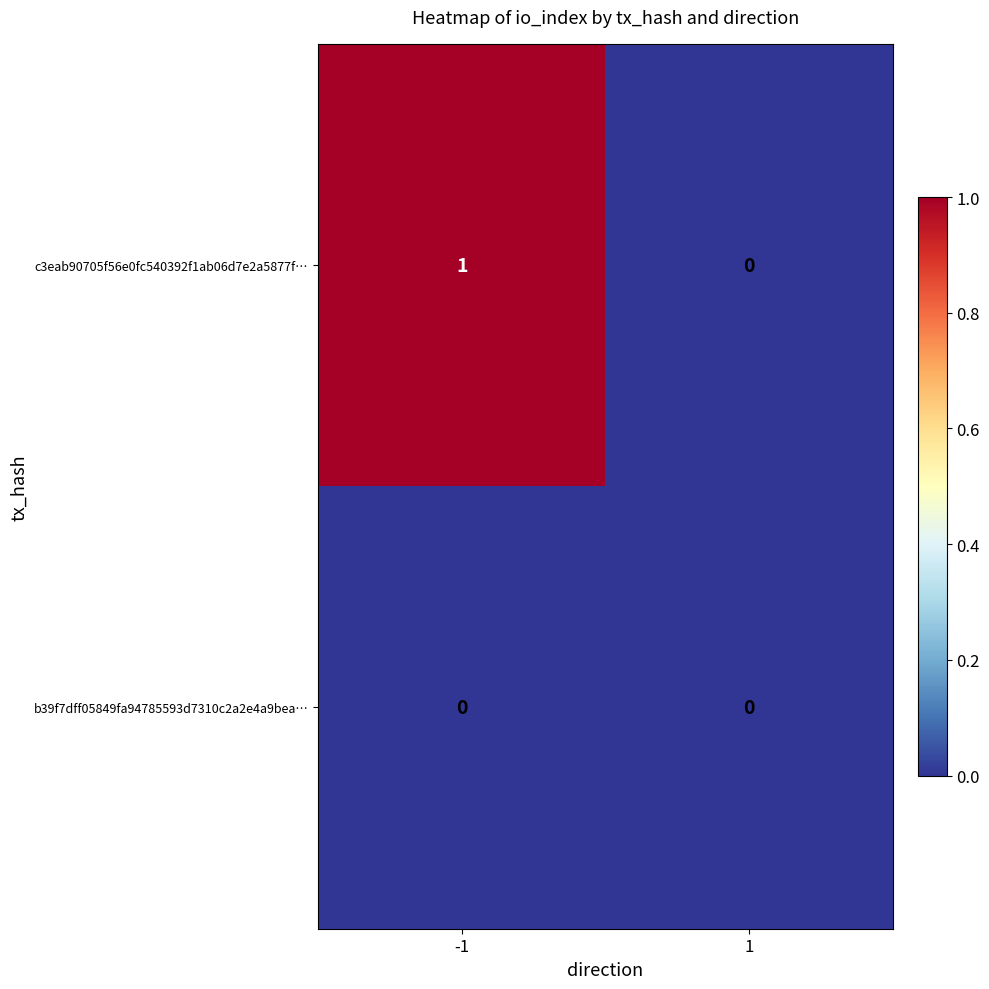

Which series has the largest total across all categories?

c3eab90705f56e0fc540392f1ab06d7e2a5877f…